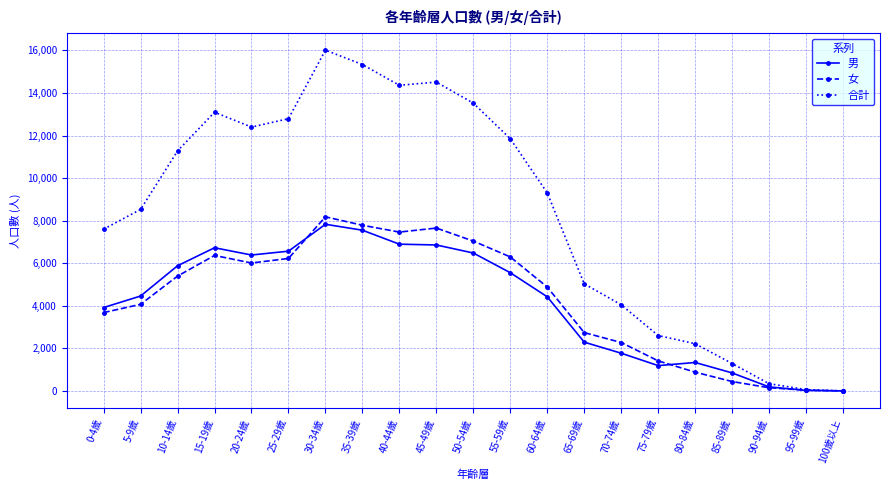

Where is 女 nearest to the value 4092?

5-9歲